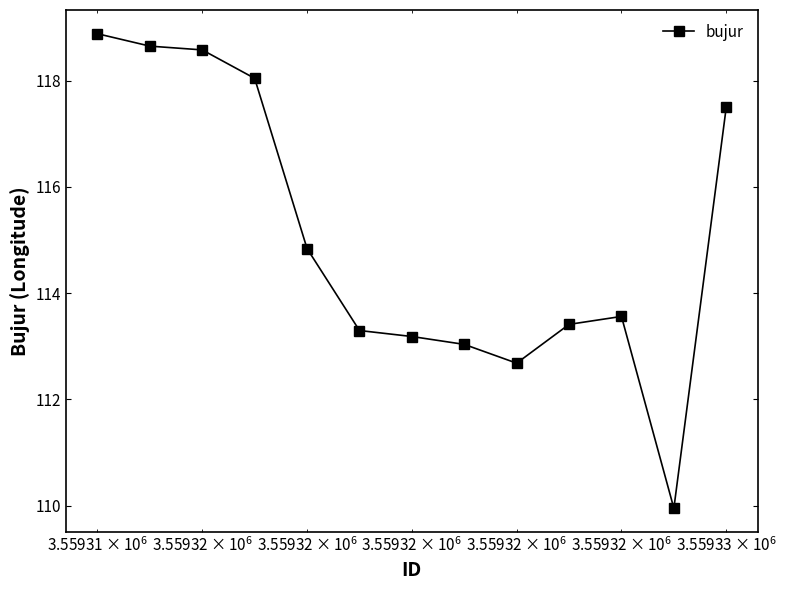

What is the difference between the second highest and second lowest values?

6.0